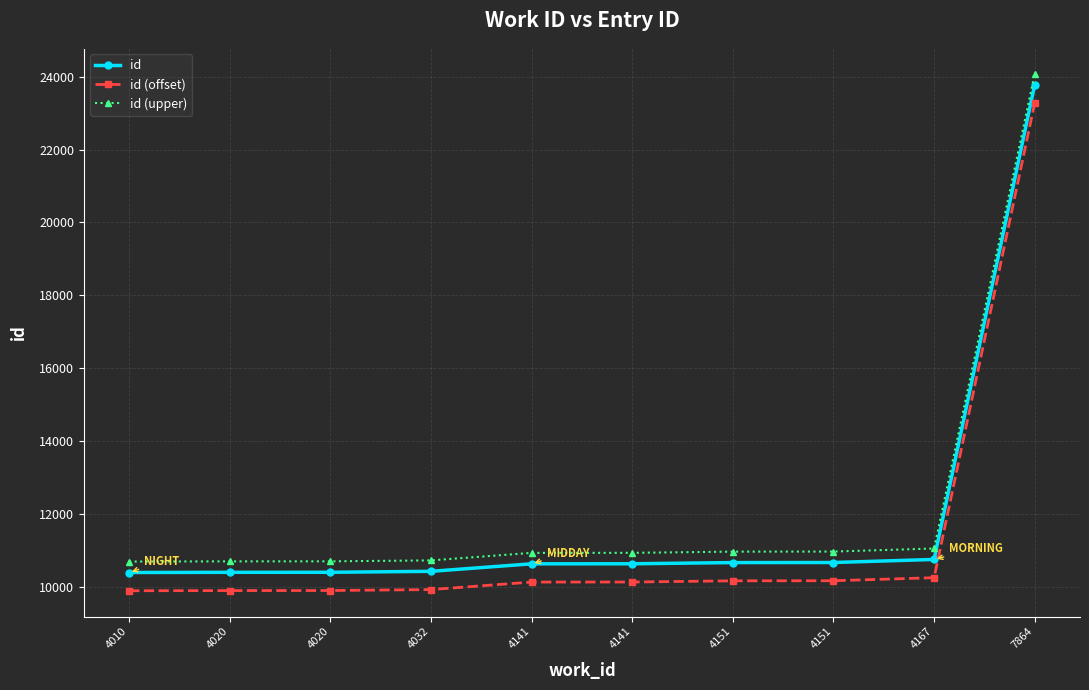

True or false: id (upper) and id (offset) intersect in this chart.

False